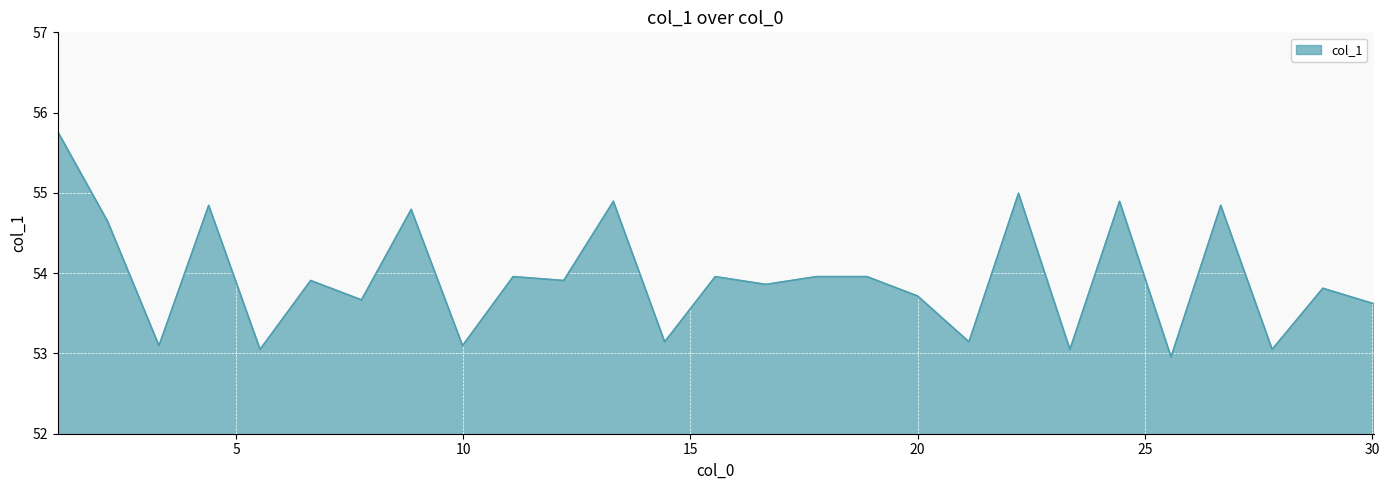

What is the smallest value displayed?

53.0